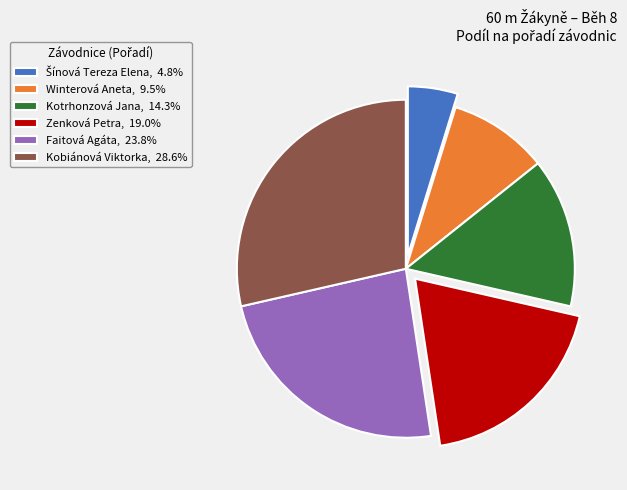

What is the ratio of the value at Kotrhonzová Jana, 14.3% to the value at Faitová Agáta, 23.8%?

0.6